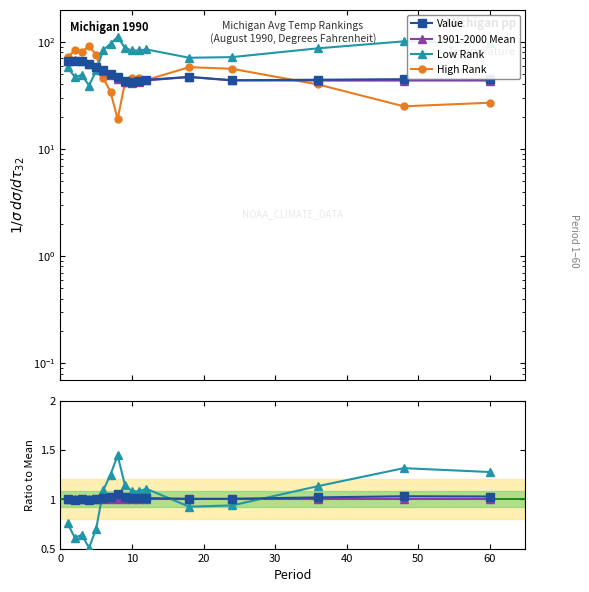

What is the value of the Value point at the 6th from the left?

1.0